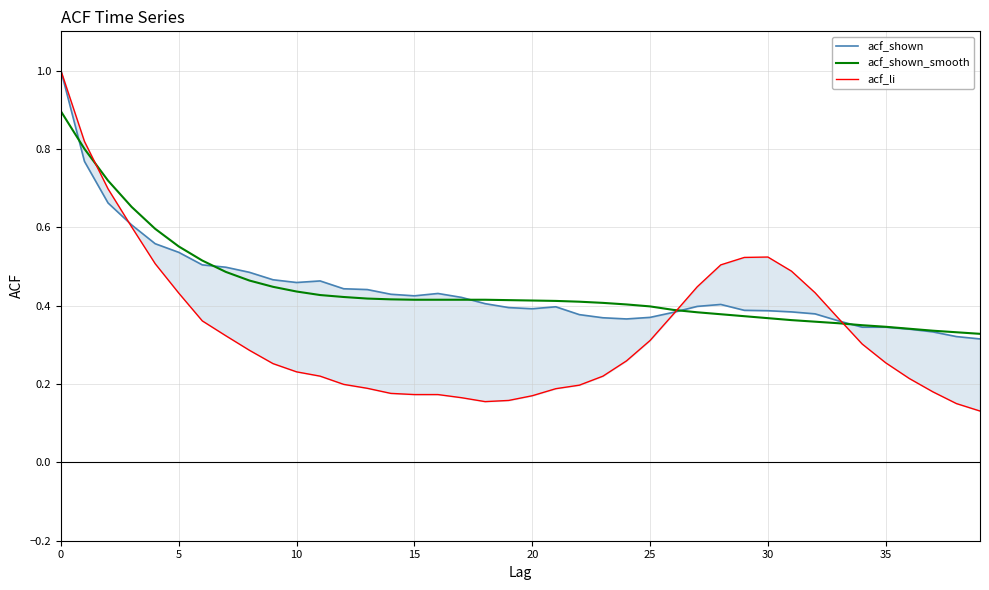

Count the acf_li values in the range 0 to 1.

40